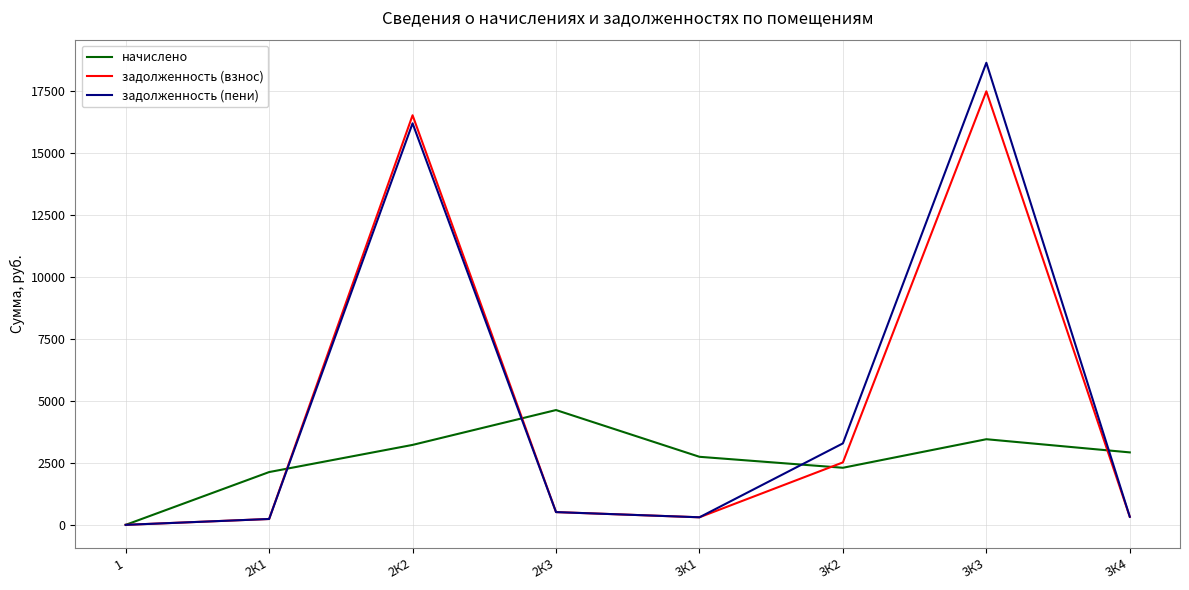

What is the maximum value shown in the chart?

18637.2